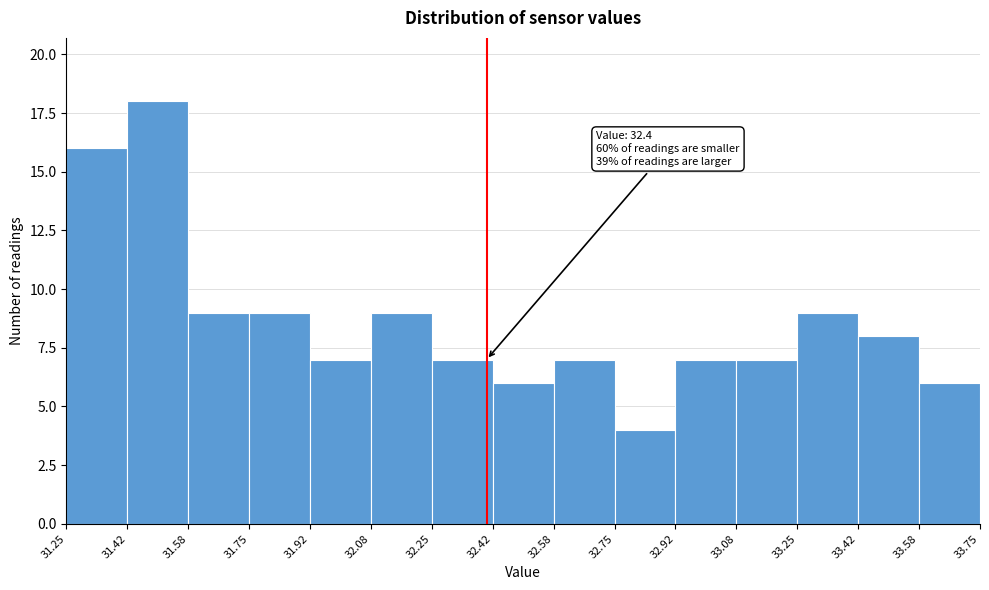

Over which range of the x-axis is the bar tallest?

31.42 to 31.58